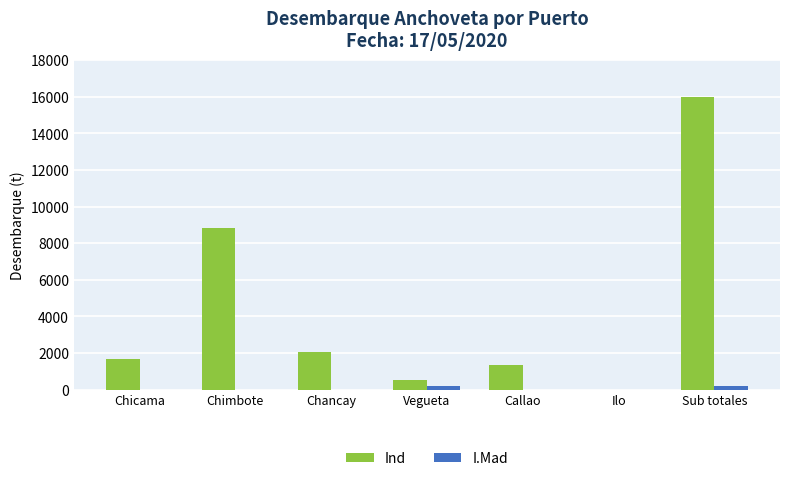

How many groups of bars are there?

7